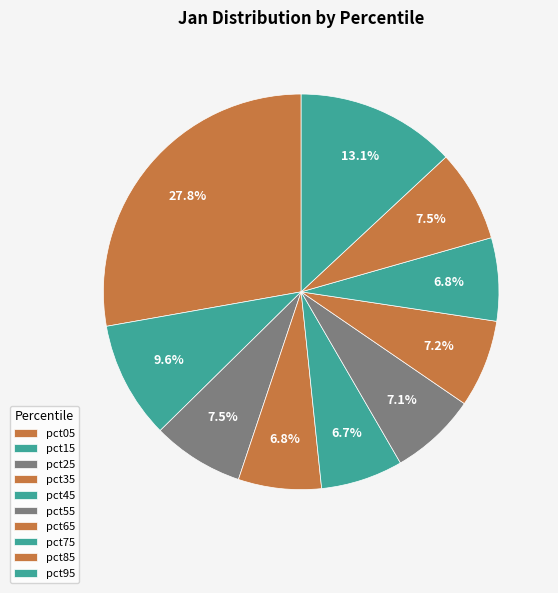

To the nearest percent, what is the combined percentage of pct25 and pct85?

15%